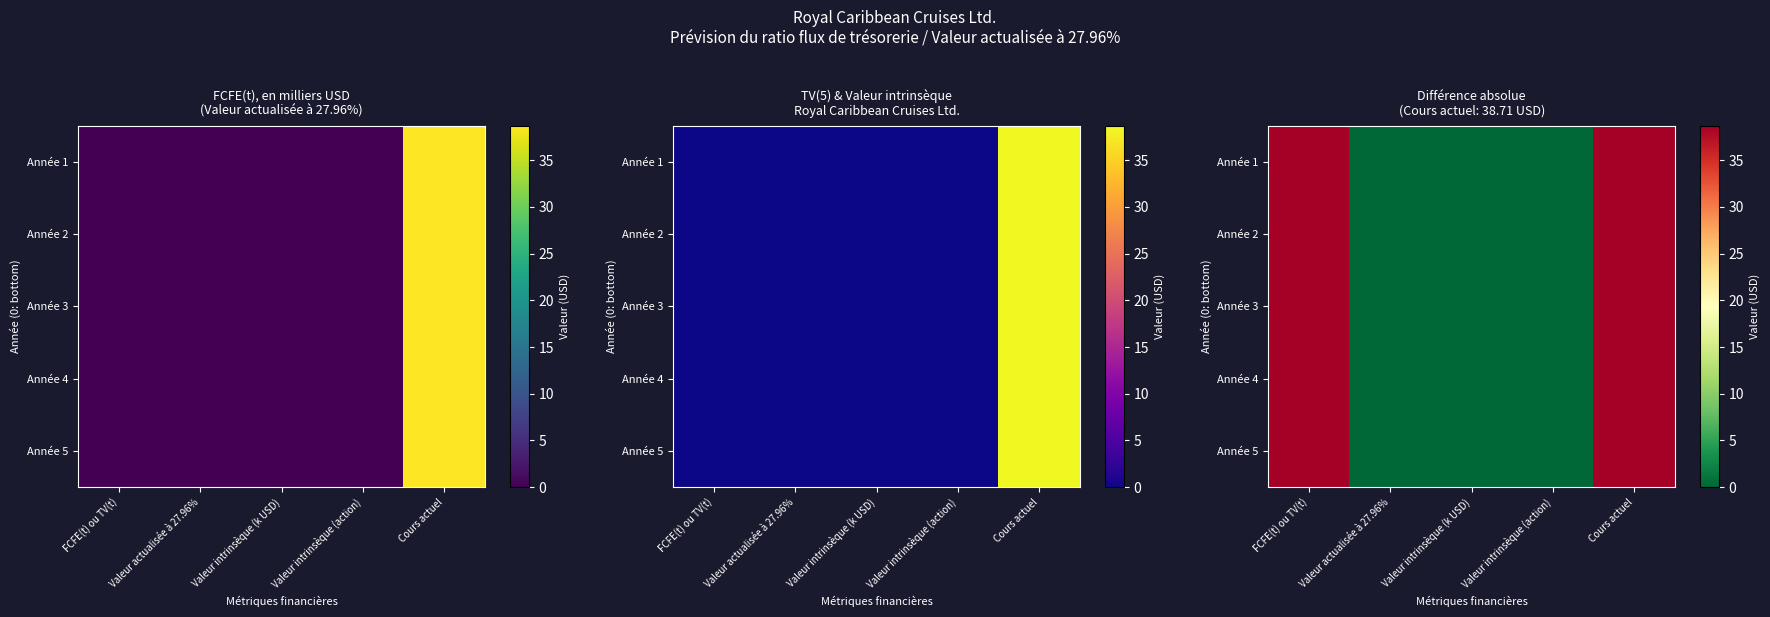

True or false: Année 3 has a value of 0.0 at Valeur actualisée à 27.96%.

True